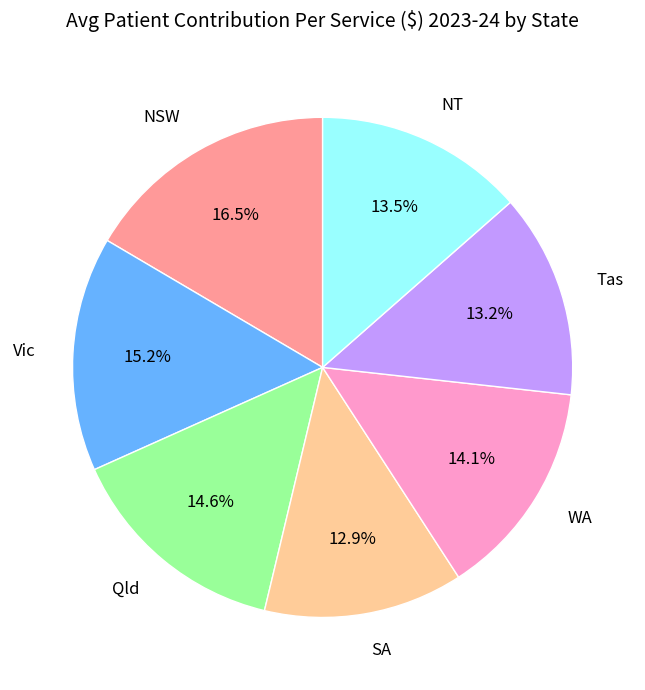

What is the ratio of the value at NT to the value at Vic?

0.9